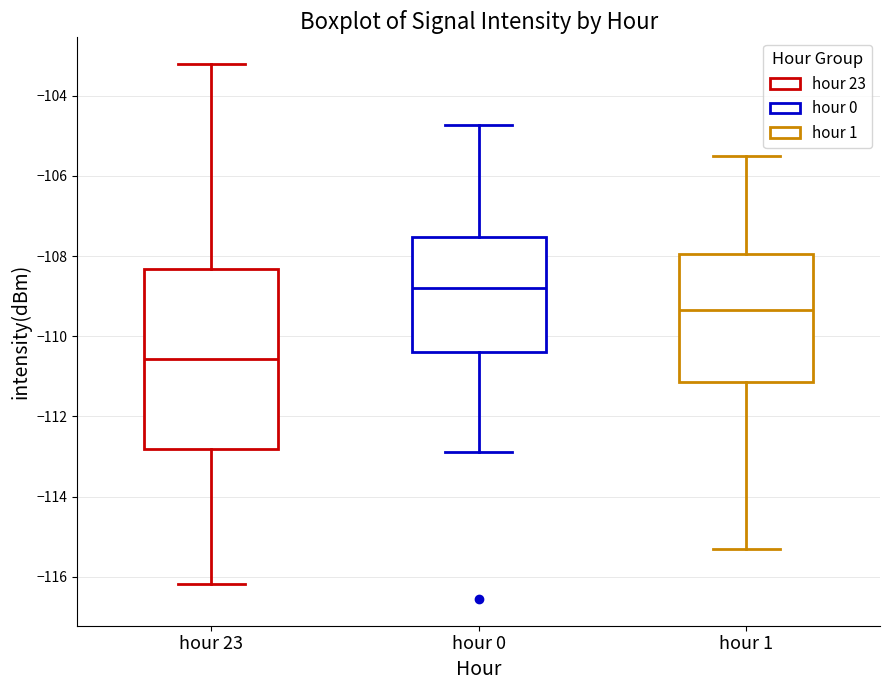

Where does the lower whisker of the box for hour 1 end on the y-axis? The values are not printed on the chart, so give them approximately, as read against the axis.

-115.2